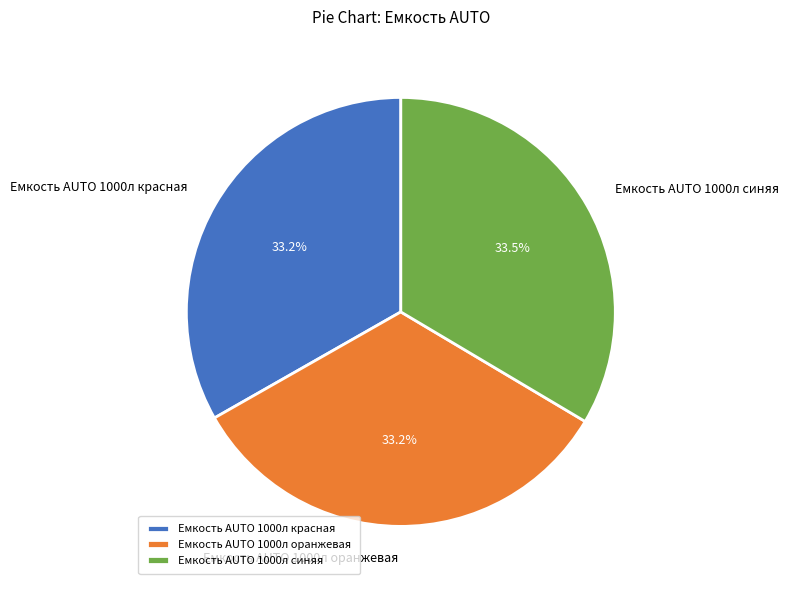

Combined, what portion of the pie is Емкость AUTO 1000л синяя and Емкость AUTO 1000л оранжевая?

66.8%